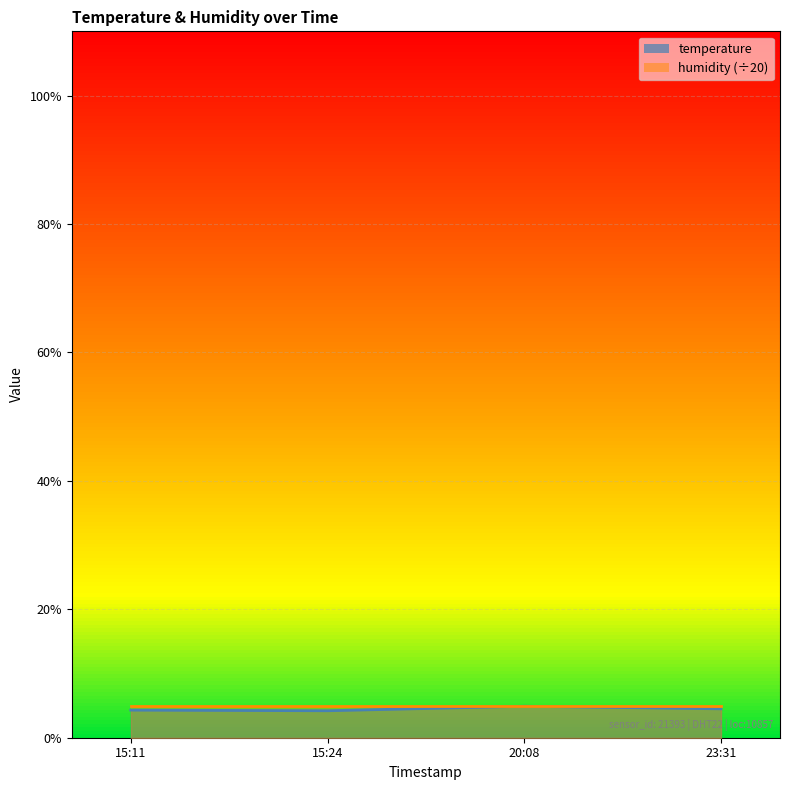

What position from the left is 15:11?

1